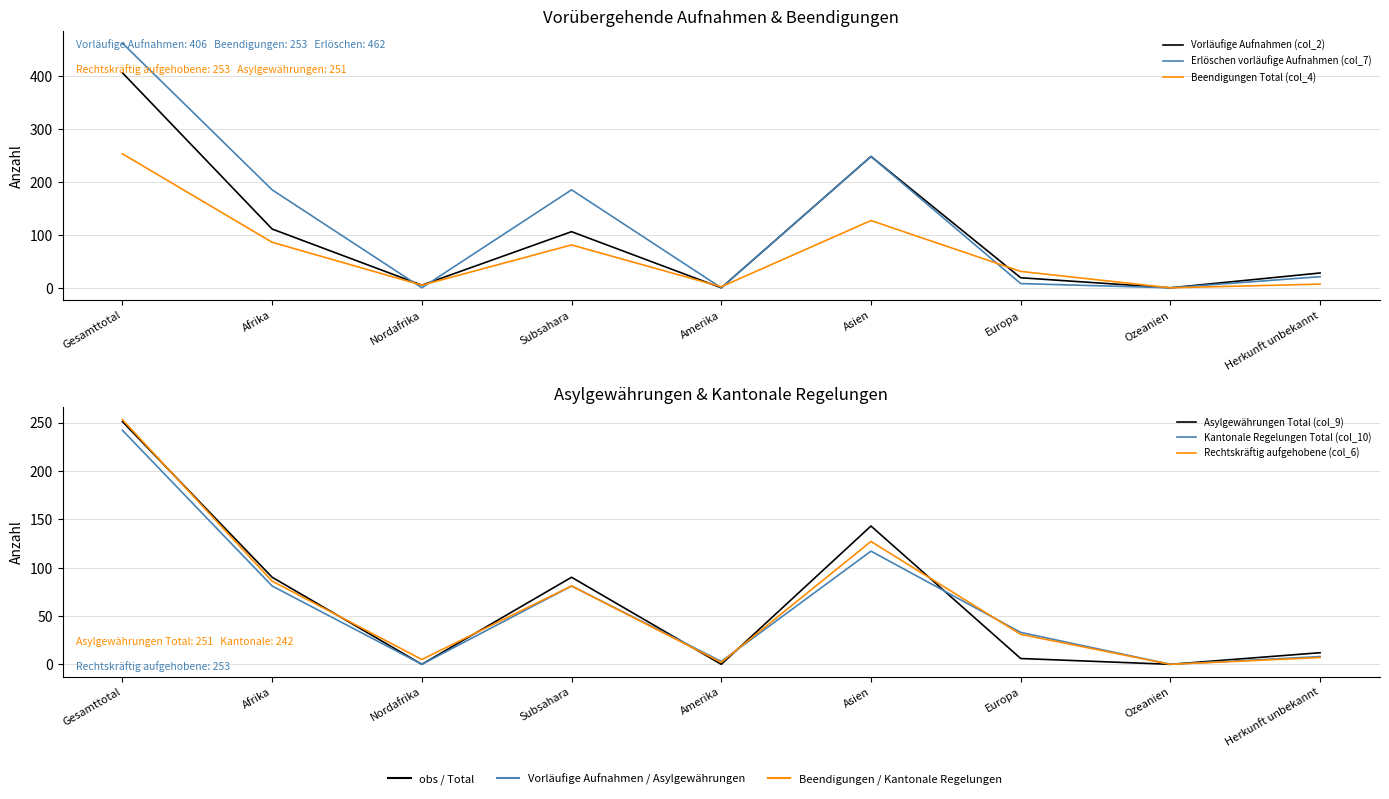

The Vorläufige Aufnahmen (col_2) series shows -280 at Ozeanien. True or false?

False